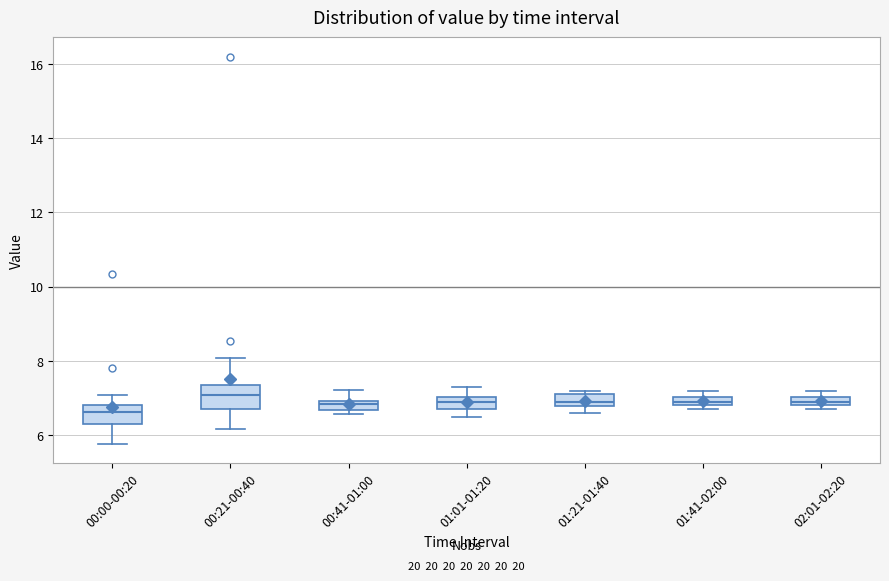

Which box has the lowest median line?

00:00-00:20